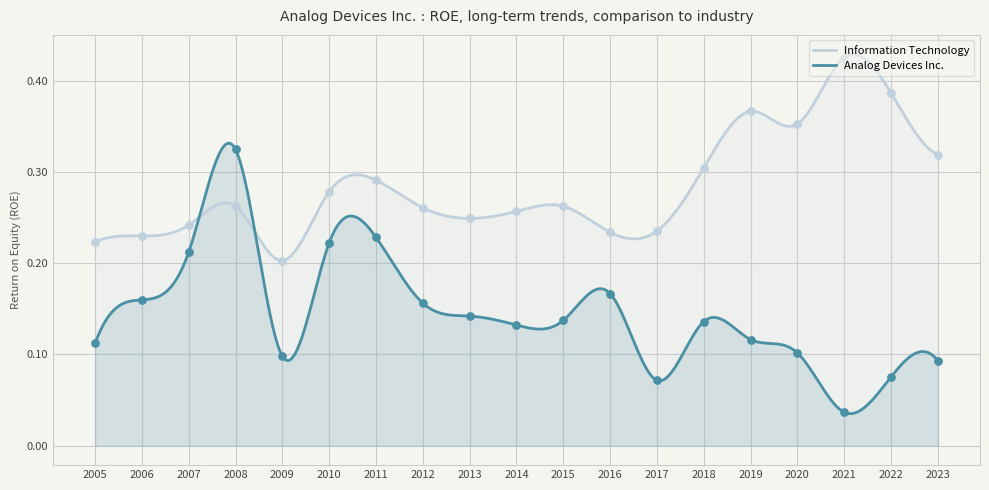

What is the total value across all series at 2015?

0.4